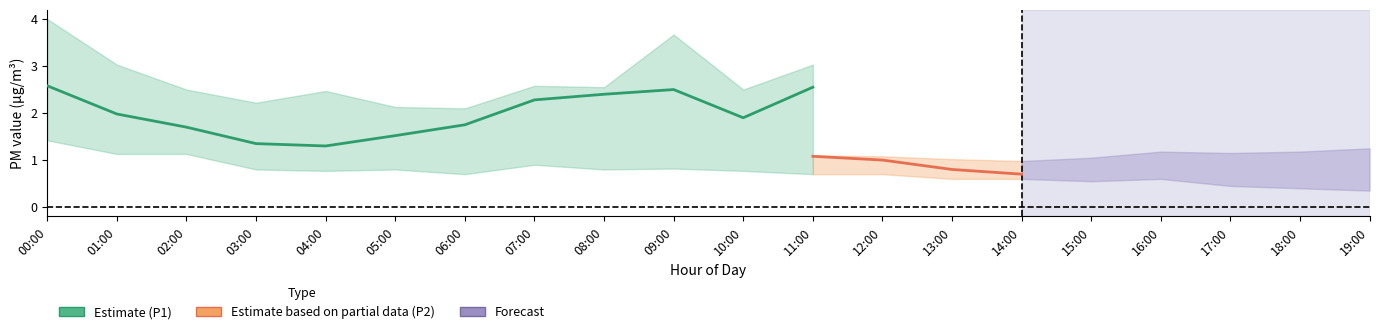

True or false: P2_lower and P1_lower intersect in this chart.

False